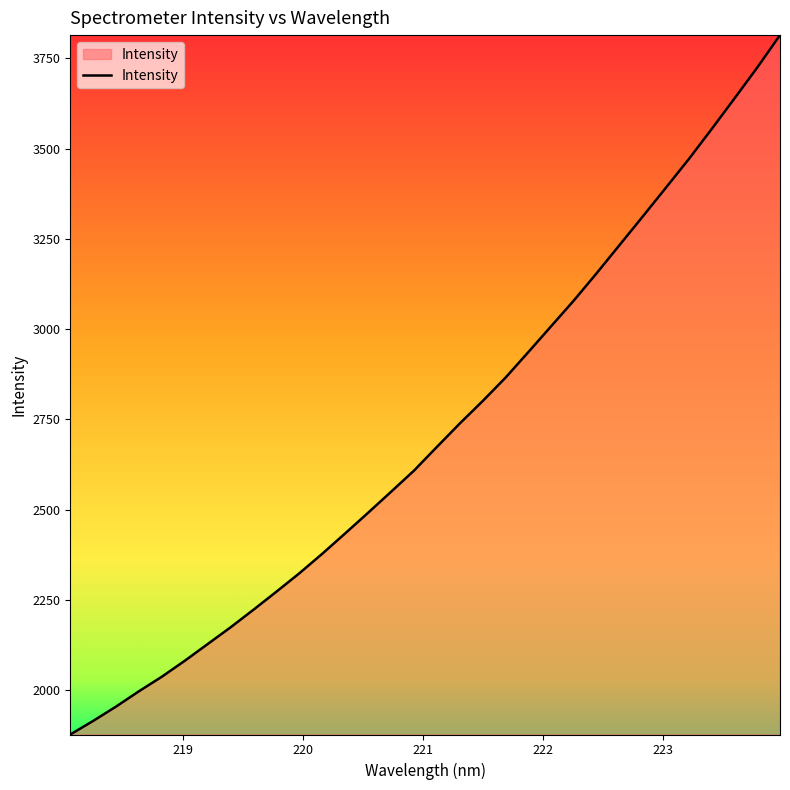

Count the number of values greater than 2673.

16